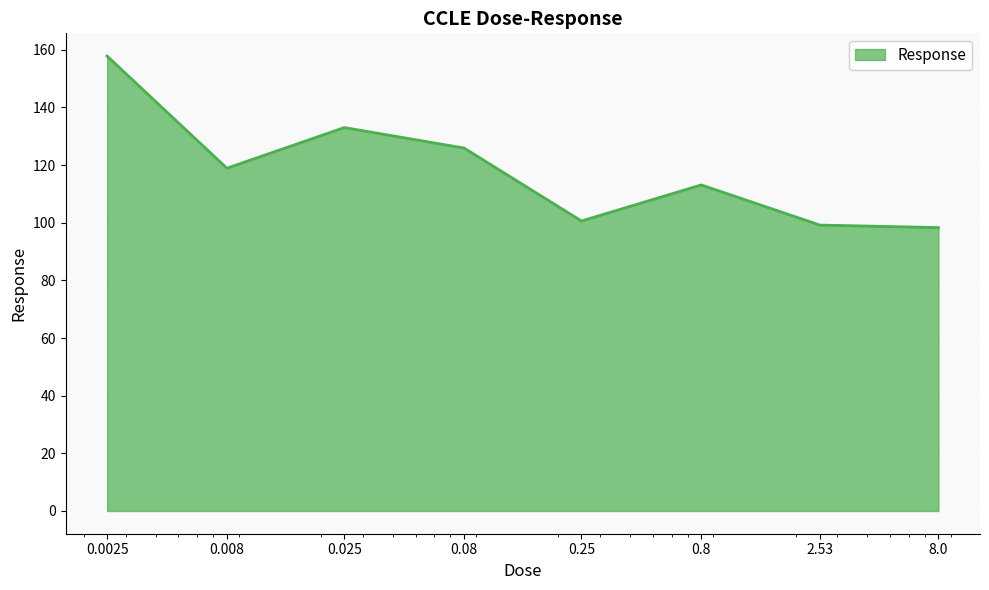

True or false: the data has more than 0 interior local peaks.

True